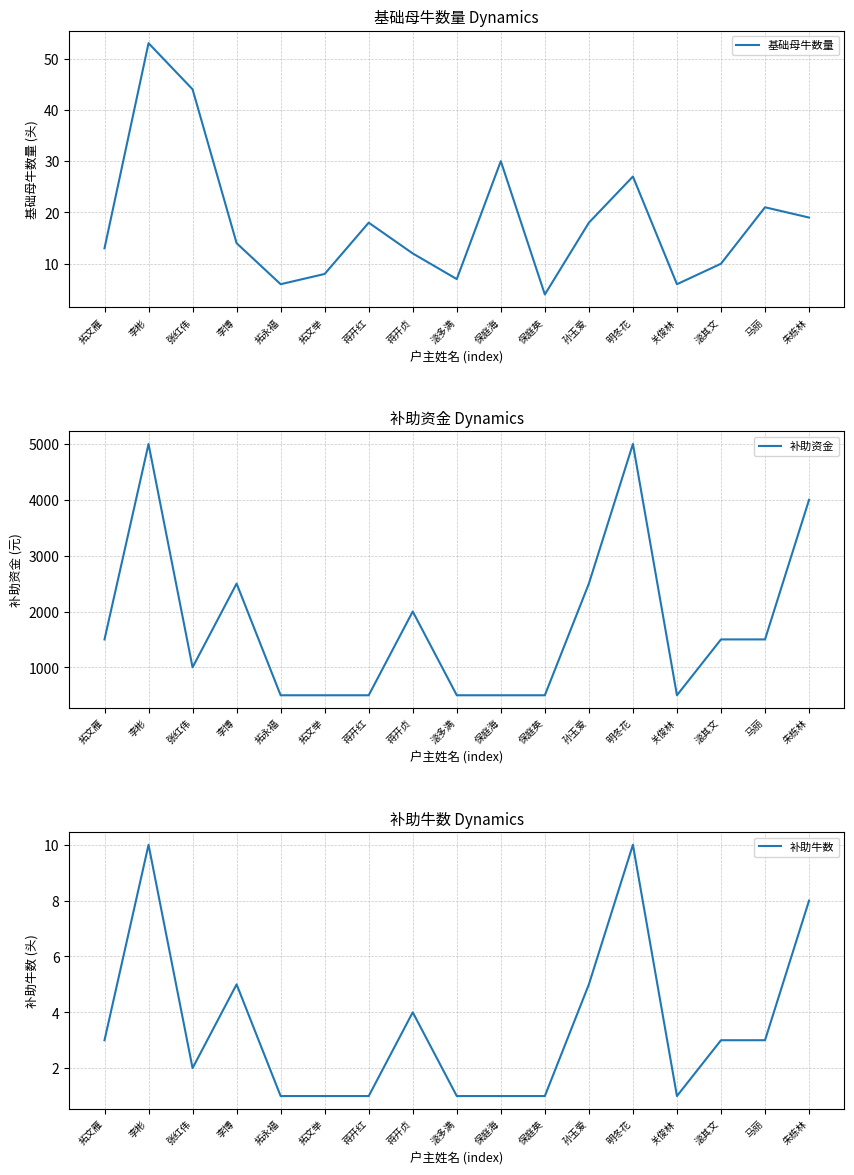

Between 张红伟 and 关俊林, which series saw the biggest shift?

补助资金